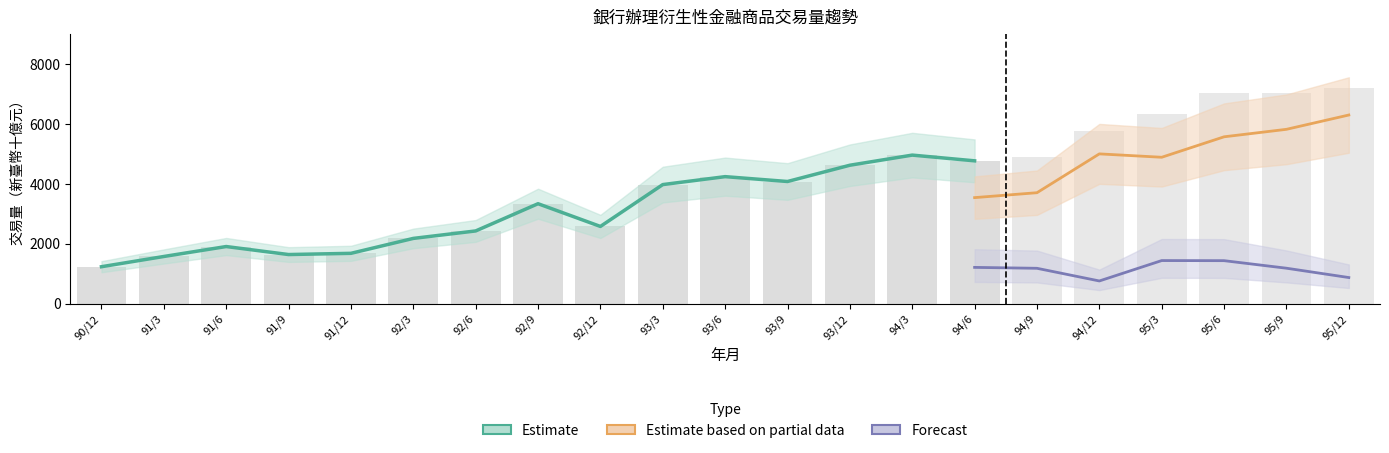

Does the chart contain stacked bars?

No